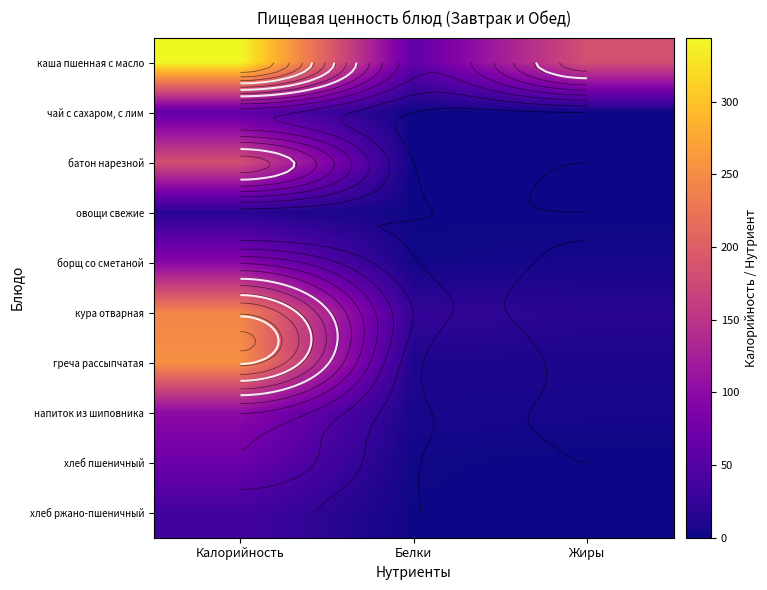

How many categories are shown in the chart?

3